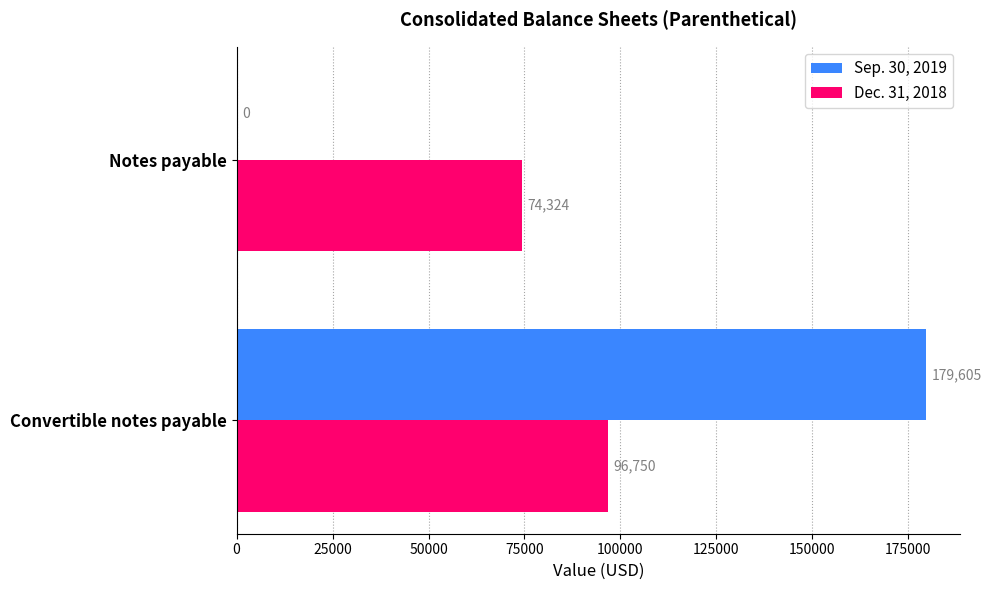

Which series has the largest total across all categories?

Sep. 30, 2019